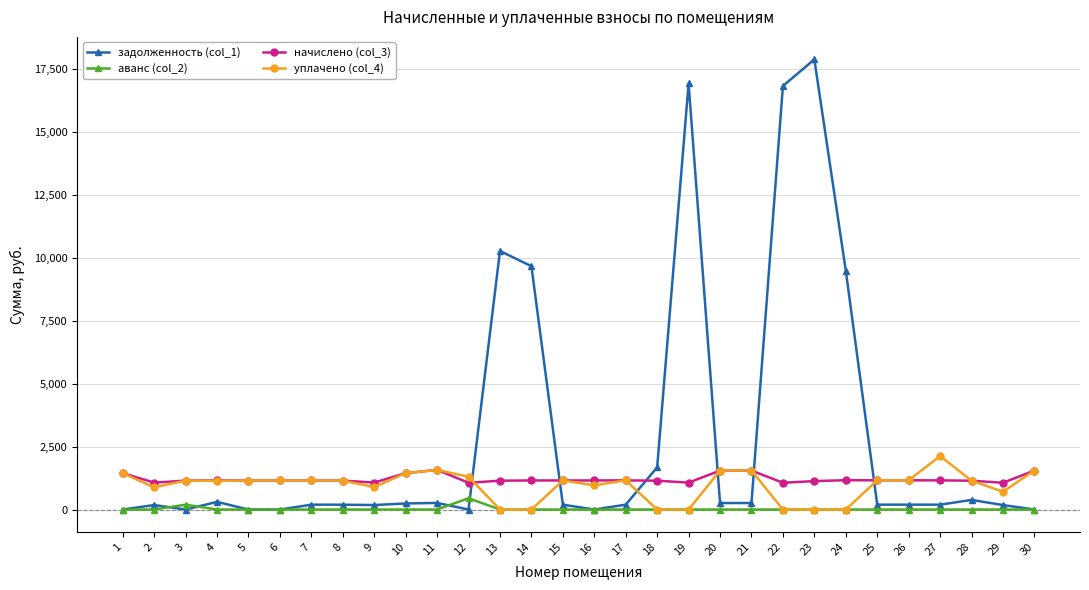

Which label corresponds to the largest value in the chart?

23